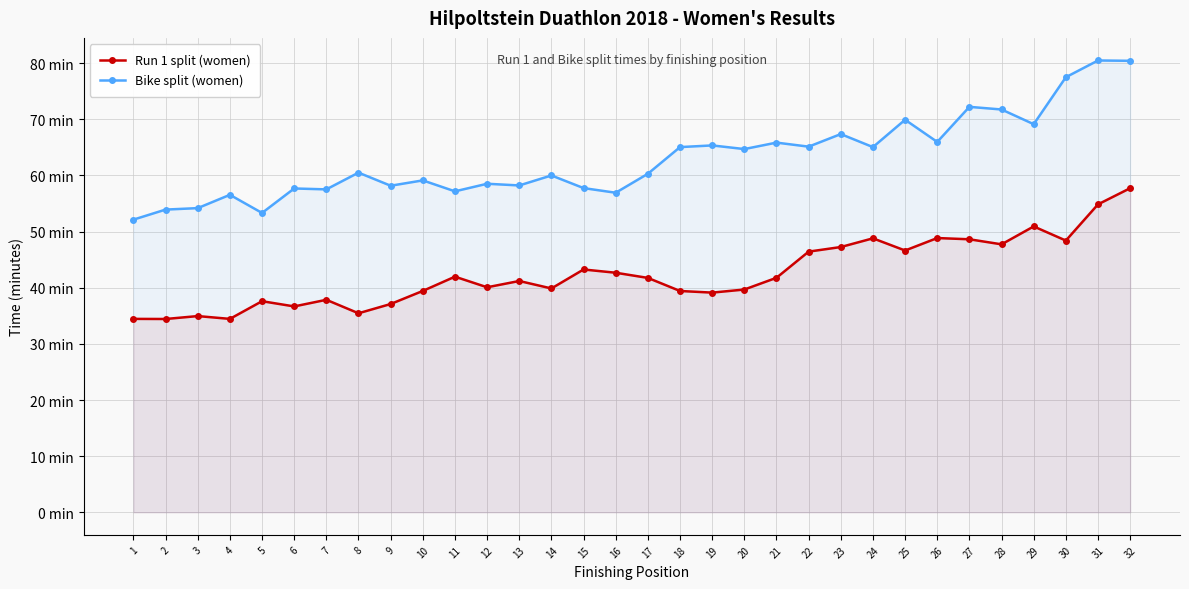

Between 5 and 20, which series saw the biggest shift?

Bike split (women)